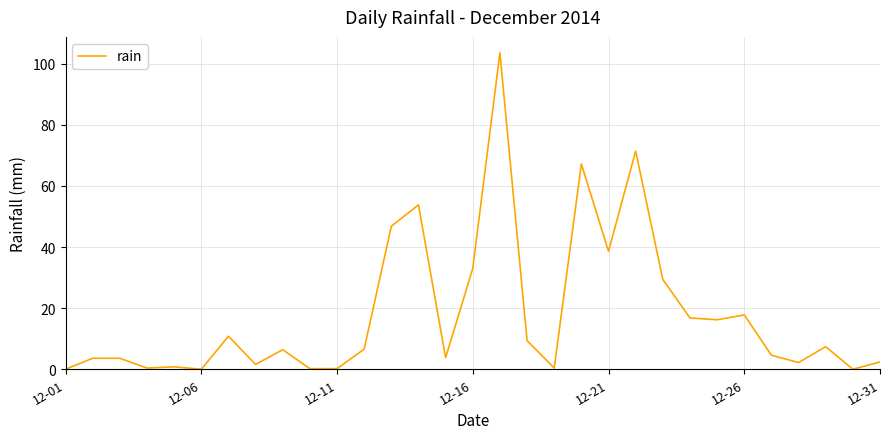

What is the sum of all values?

559.0